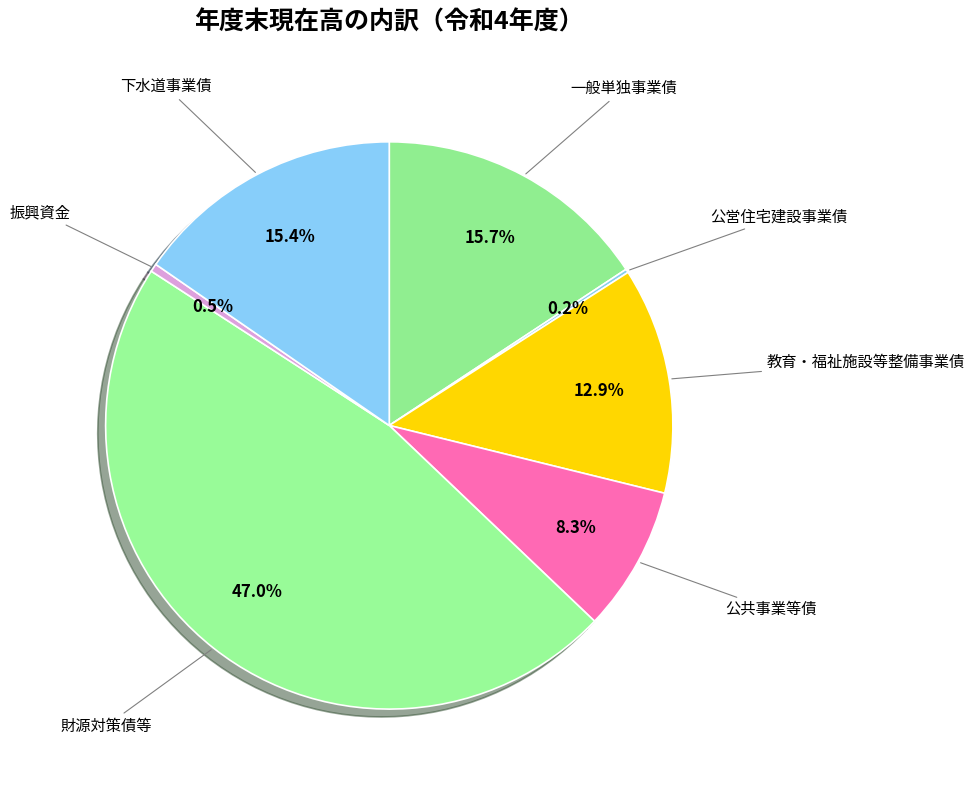

Which has a higher value, 財源対策債等 or 一般単独事業債?

財源対策債等